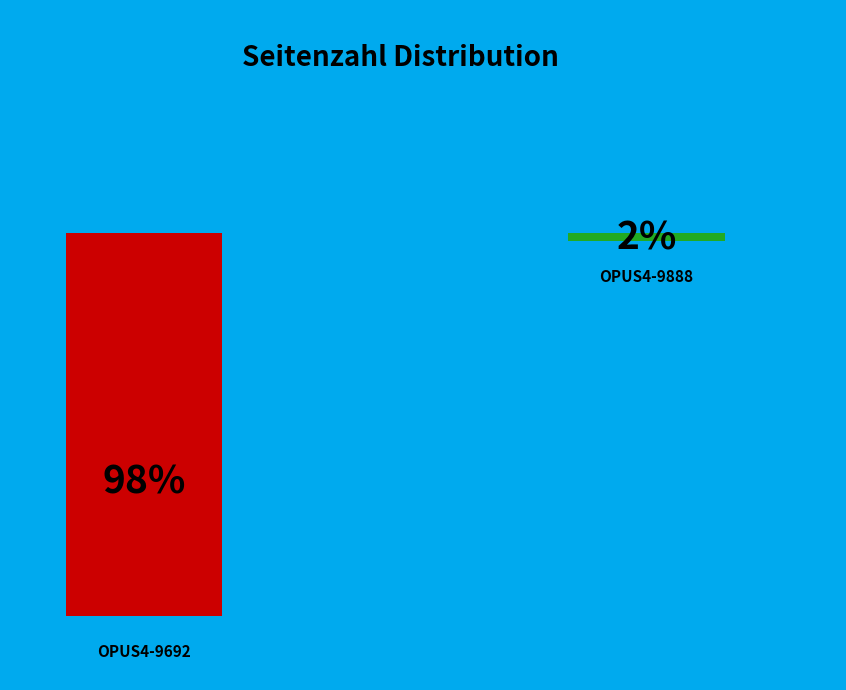

Rank the categories by value from lowest to highest.

OPUS4-9888, OPUS4-9692